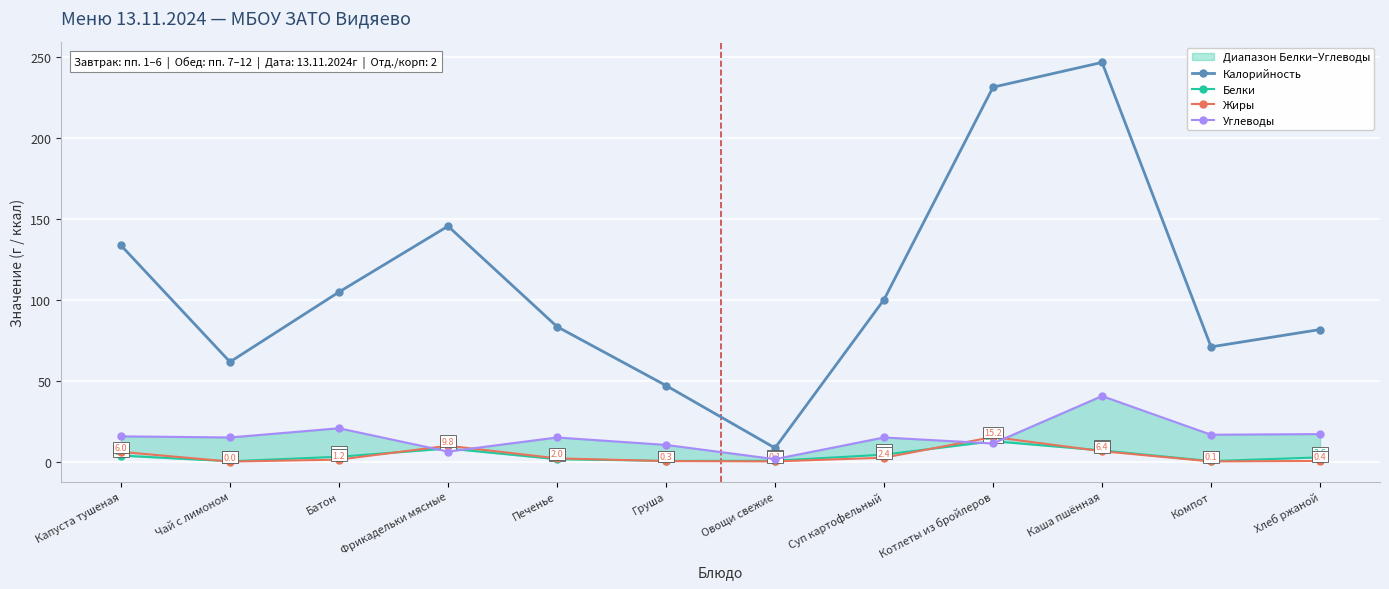

What position from the left is Суп картофельный?

8